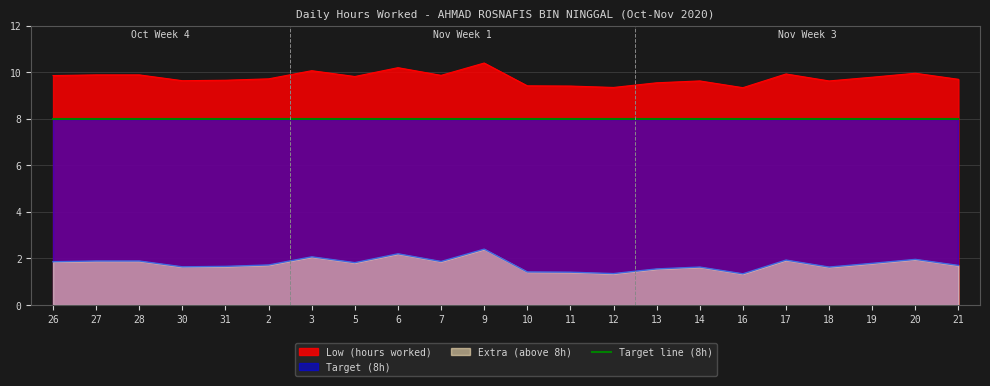

How many lines are shown in the chart?

3